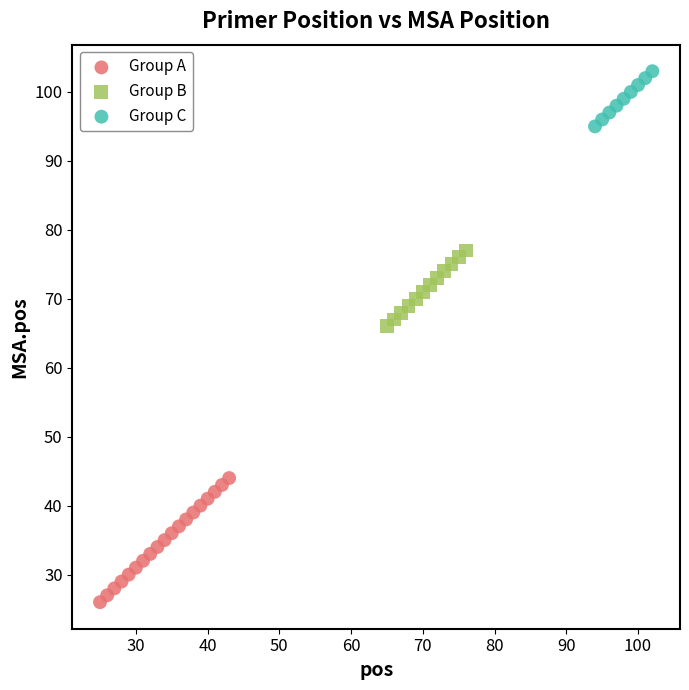

Which series has the largest Y range (max minus min)?

Group A